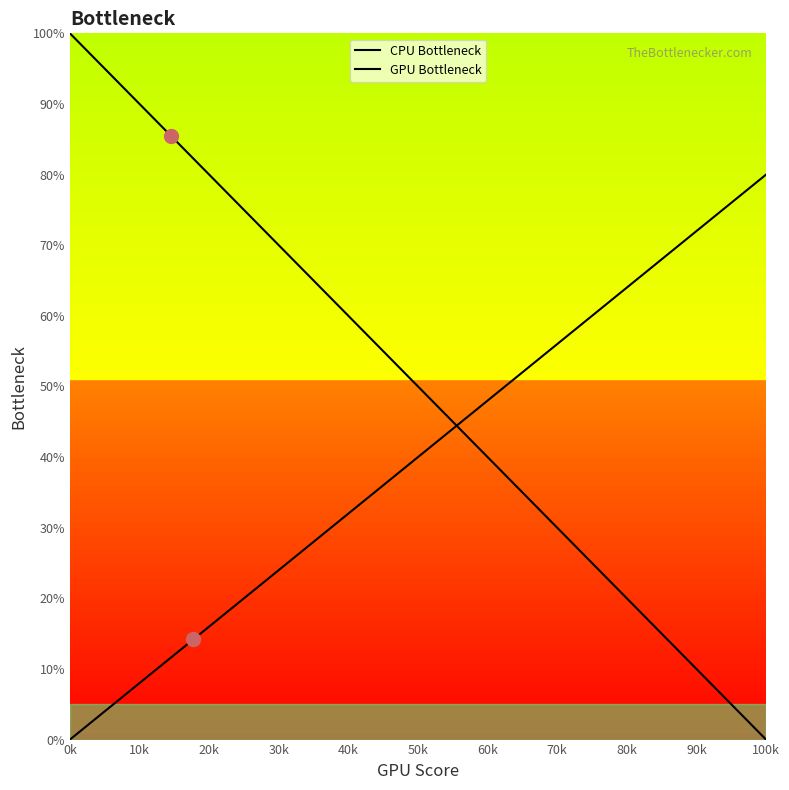

Where does the CPU Bottleneck series first go above 62?

0k